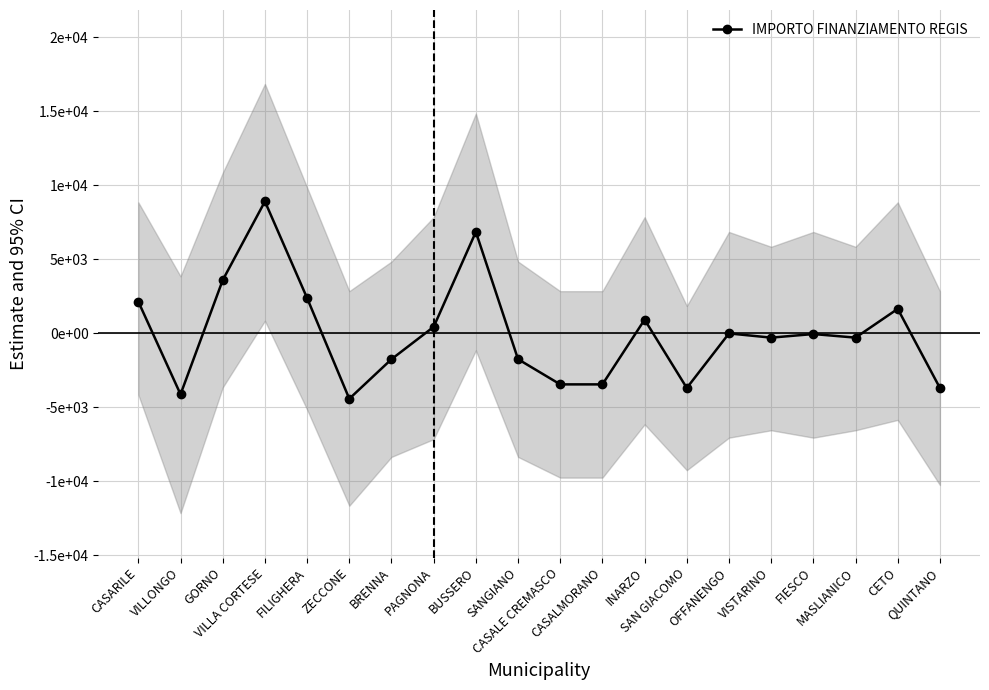

What is the label of the 8th point from the right?

INARZO